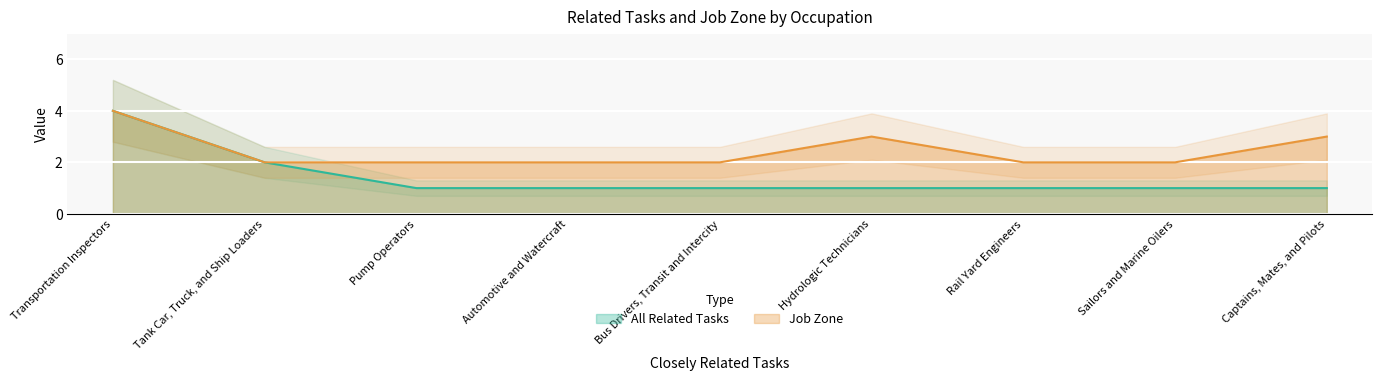

How many data points in All Related Tasks are above 1?

2